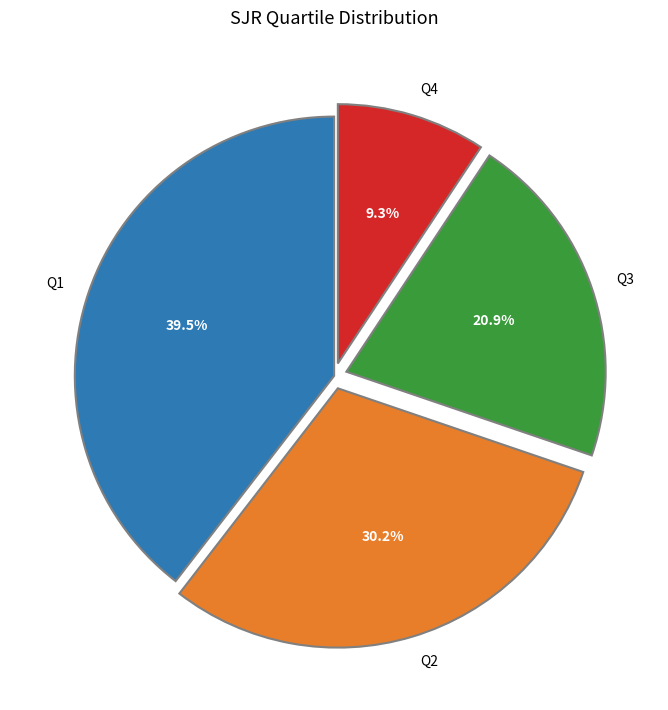

Is the sum of Q1 and Q2 greater than half?

Yes